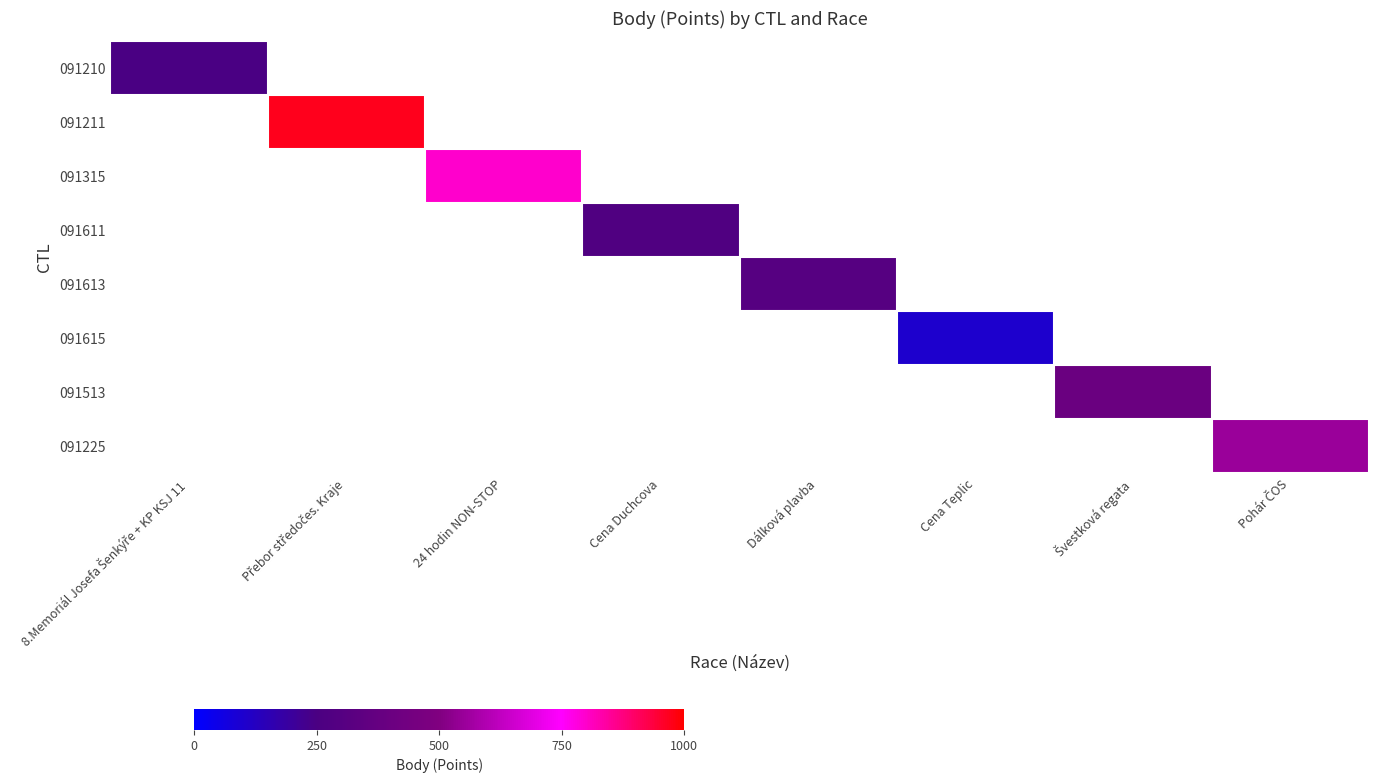

True or false: 091615 has a value of 167.0 at Cena Teplic.

False